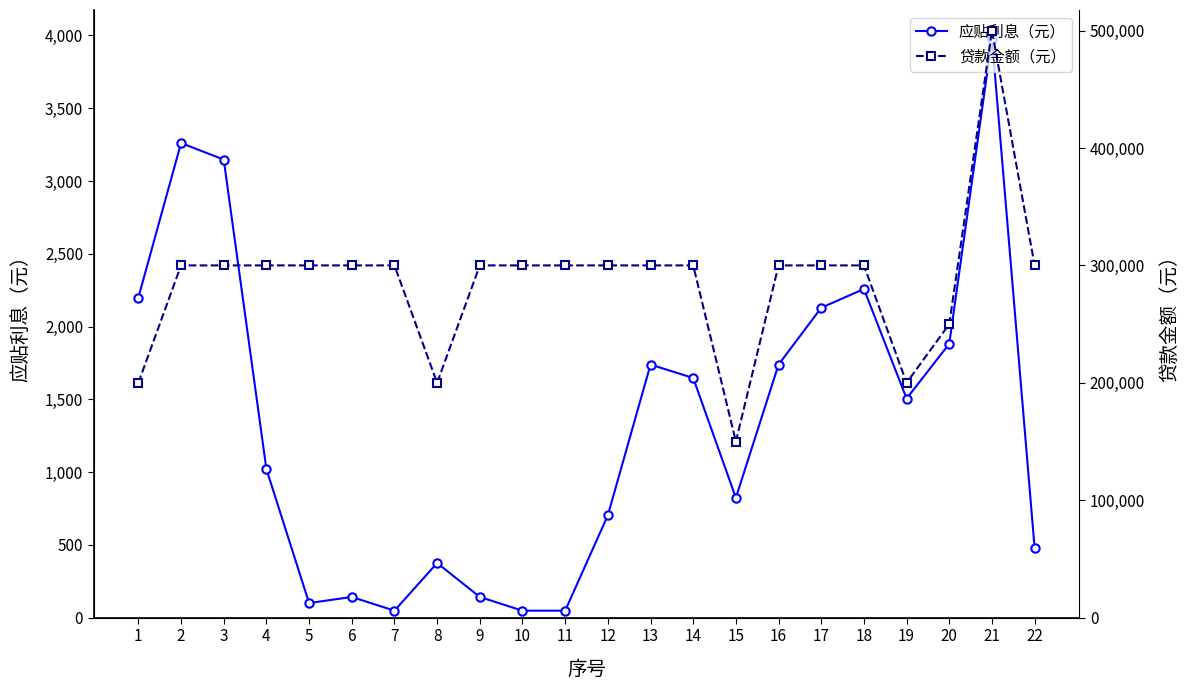

What is the maximum value shown in the chart?

500000.0